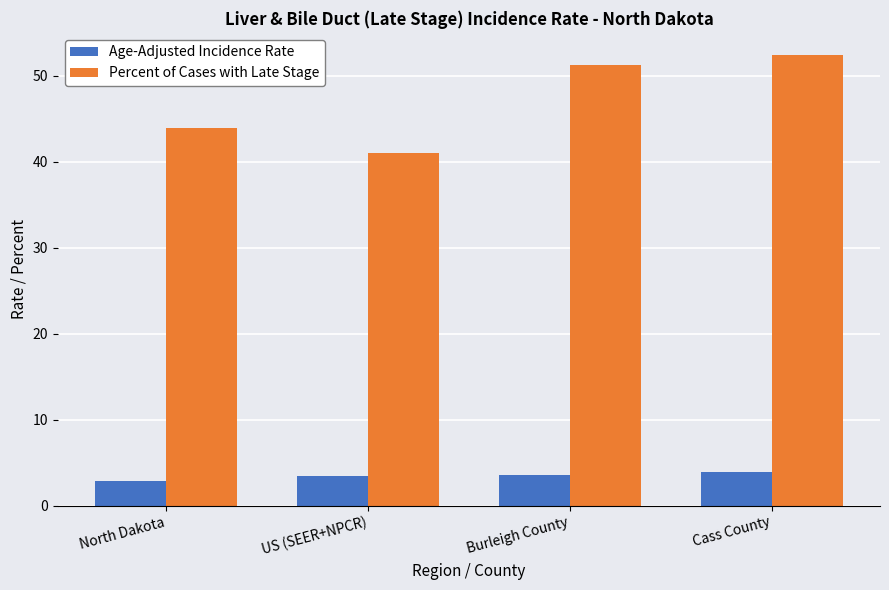

How many values in the Age-Adjusted Incidence Rate series are below 3?

1